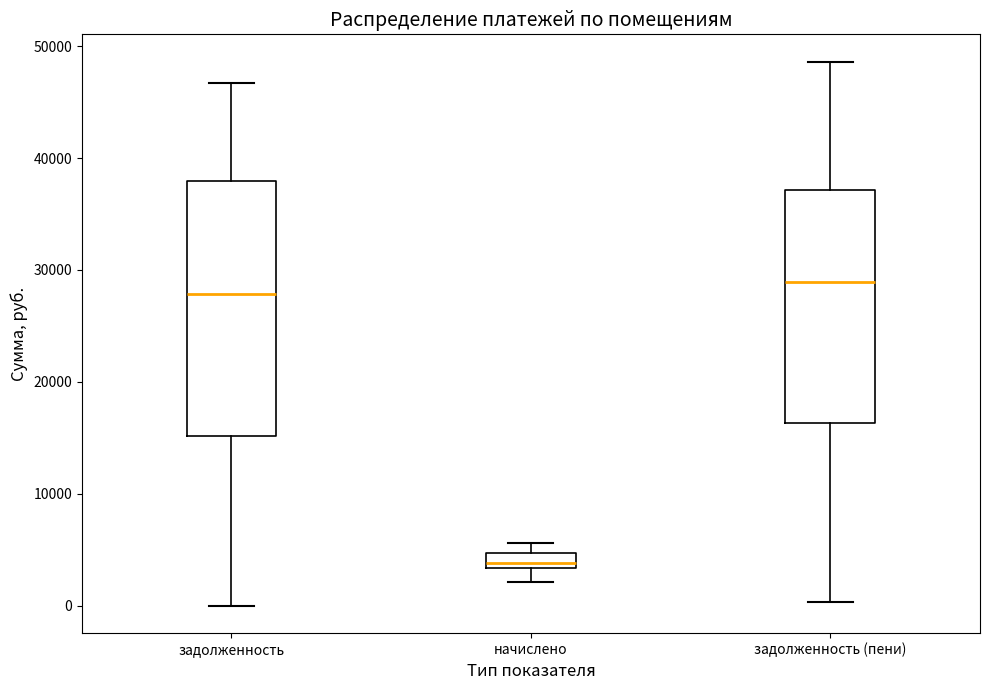

Where is the upper edge of the box for задолженность (пени) on the y-axis? The values are not printed on the chart, so give them approximately, as read against the axis.

37000